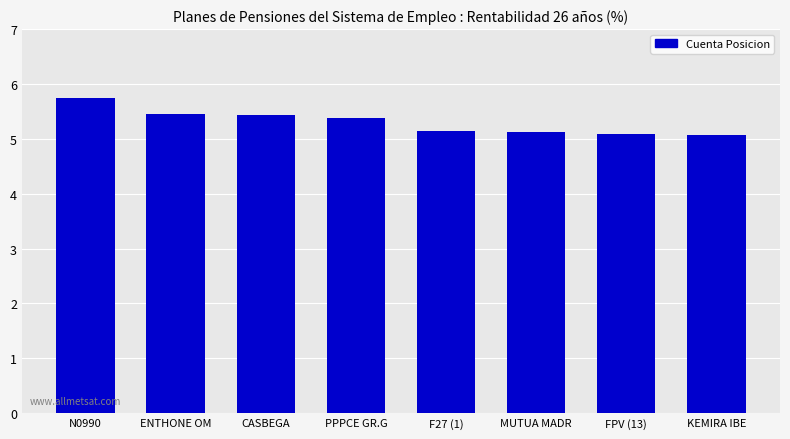

Reading left to right, list all the values displayed in this chart.

5.8	5.5	5.4	5.4	5.2	5.1	5.1	5.1